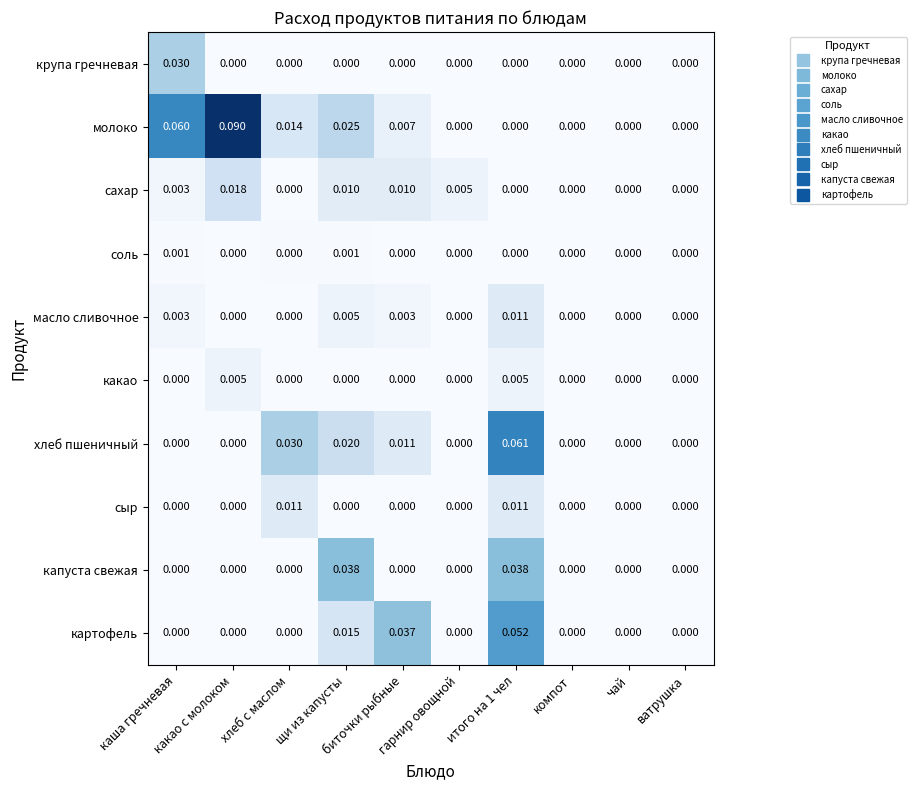

How many data points in какао are above 0?

2